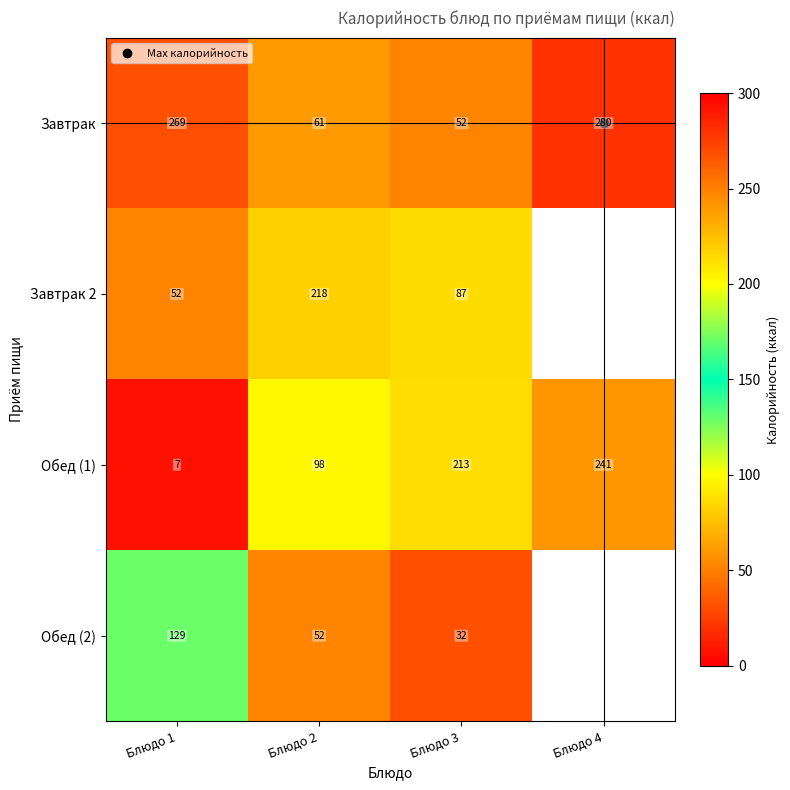

Which series has the largest range (max minus min)?

Обед (1)